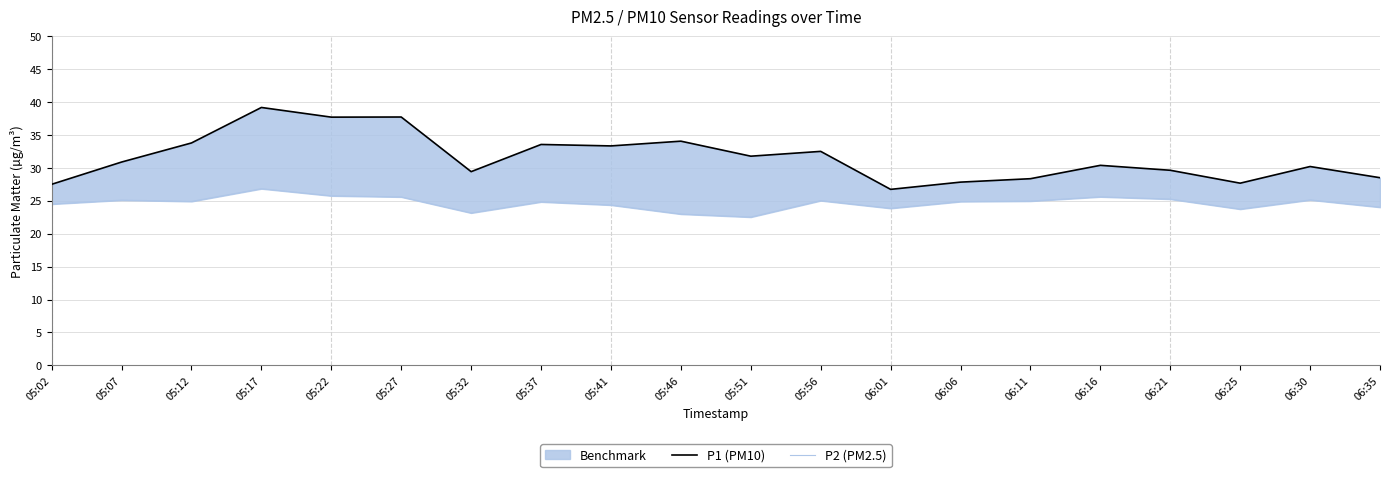

What is the maximum value for P2 (PM2.5)?

26.8